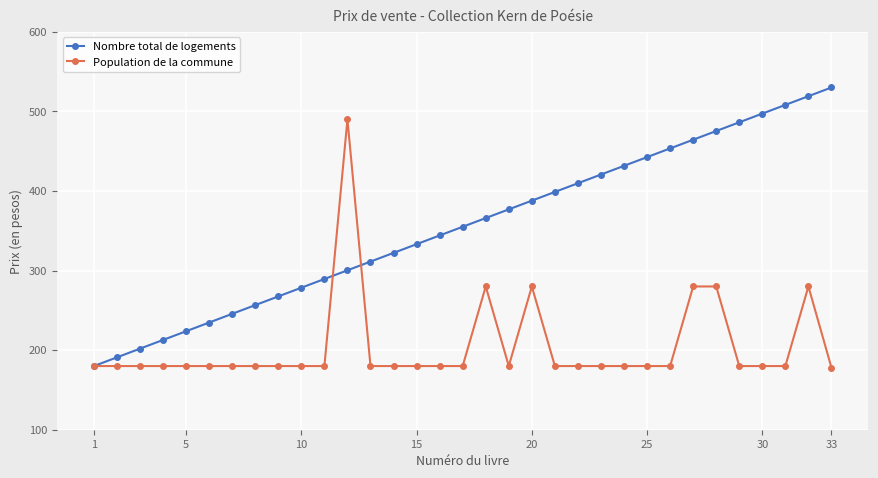

True or false: Nombre total de logements has more than 1 interior local peaks.

False